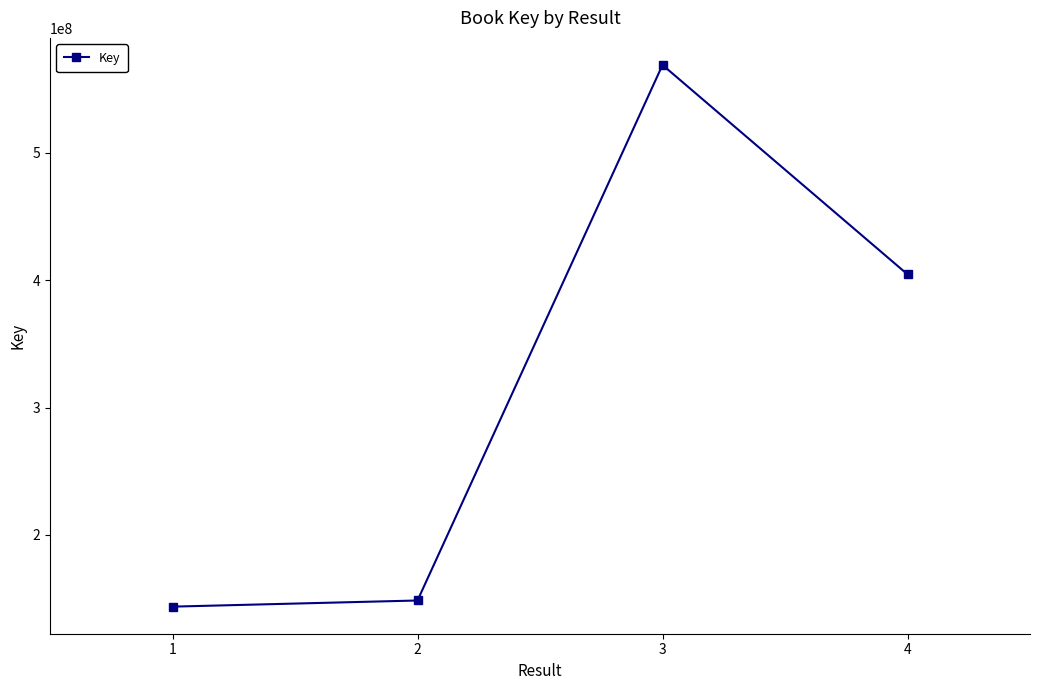

Which category has the highest value across all series?

3